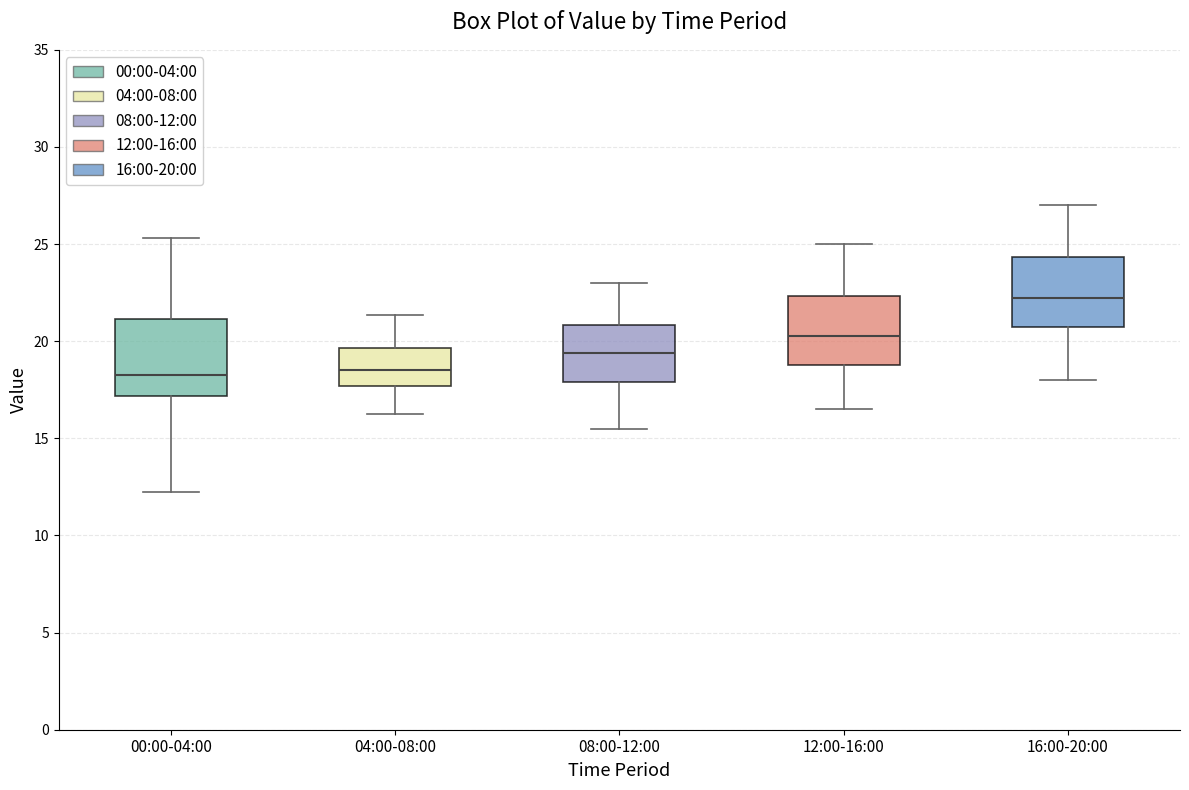

Reading left to right, transcribe this box plot: for each box, give where its median line is, the range the box spans, and where its two whiskers end, as read against the y-axis. The values are not printed on the chart, so give them approximately, as read against the axis.

00:00-04:00: median 18.5, box 17.0 to 21.0, whiskers 12.5 to 25.5
04:00-08:00: median 18.5, box 17.5 to 19.5, whiskers 16.5 to 21.5
08:00-12:00: median 19.5, box 18.0 to 21.0, whiskers 15.5 to 23.0
12:00-16:00: median 20.5, box 19.0 to 22.5, whiskers 16.5 to 25.0
16:00-20:00: median 22.5, box 21.0 to 24.5, whiskers 18.0 to 27.0